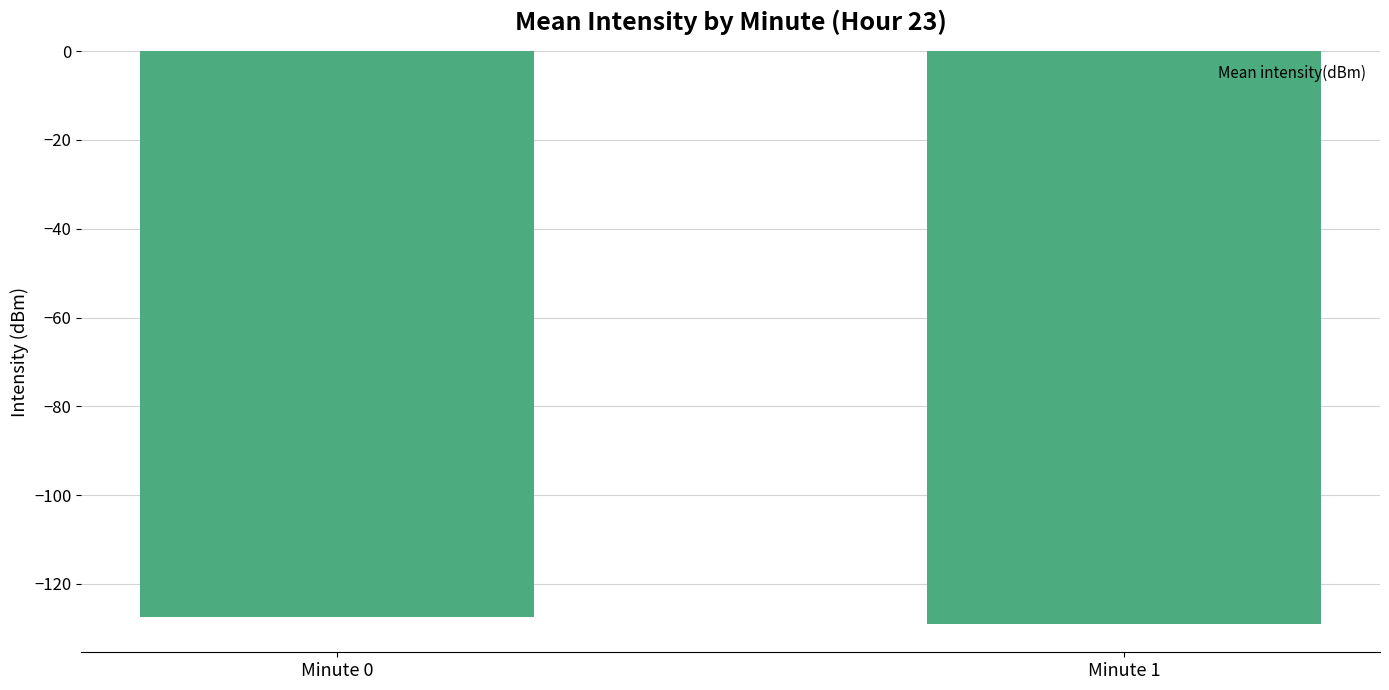

What is the value of the 1st bar from the left?

-127.5